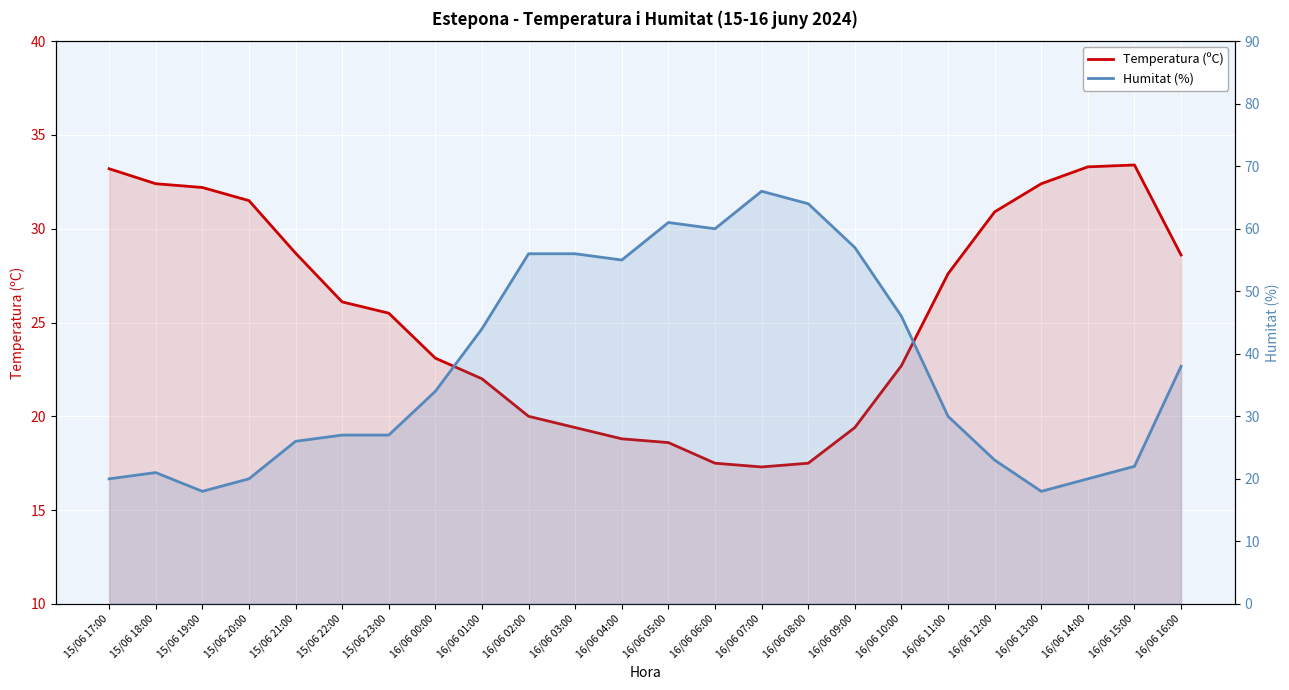

What is the lowest value of the Humitat (%) series?

18.0